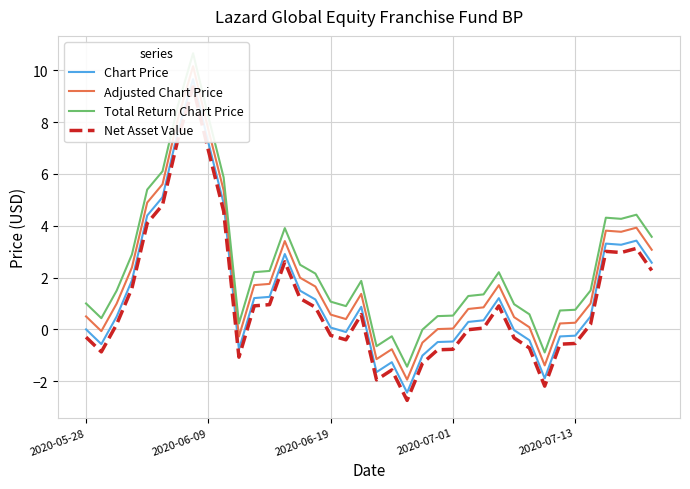

What is the sum of all Adjusted Chart Price values?

72.5